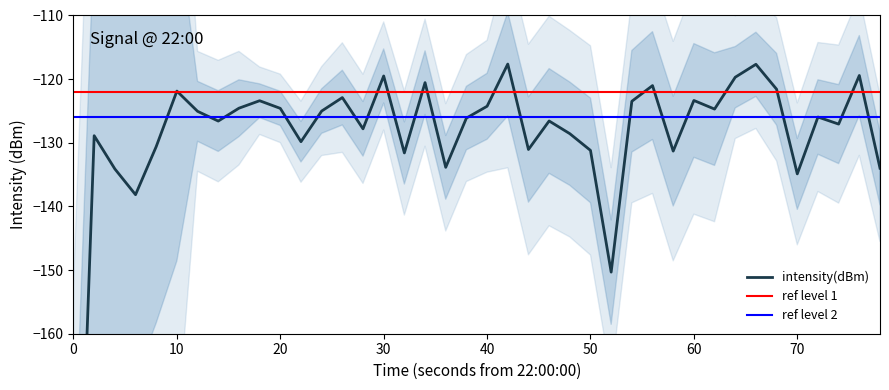

True or false: the data has more than 1 interior local peaks.

True